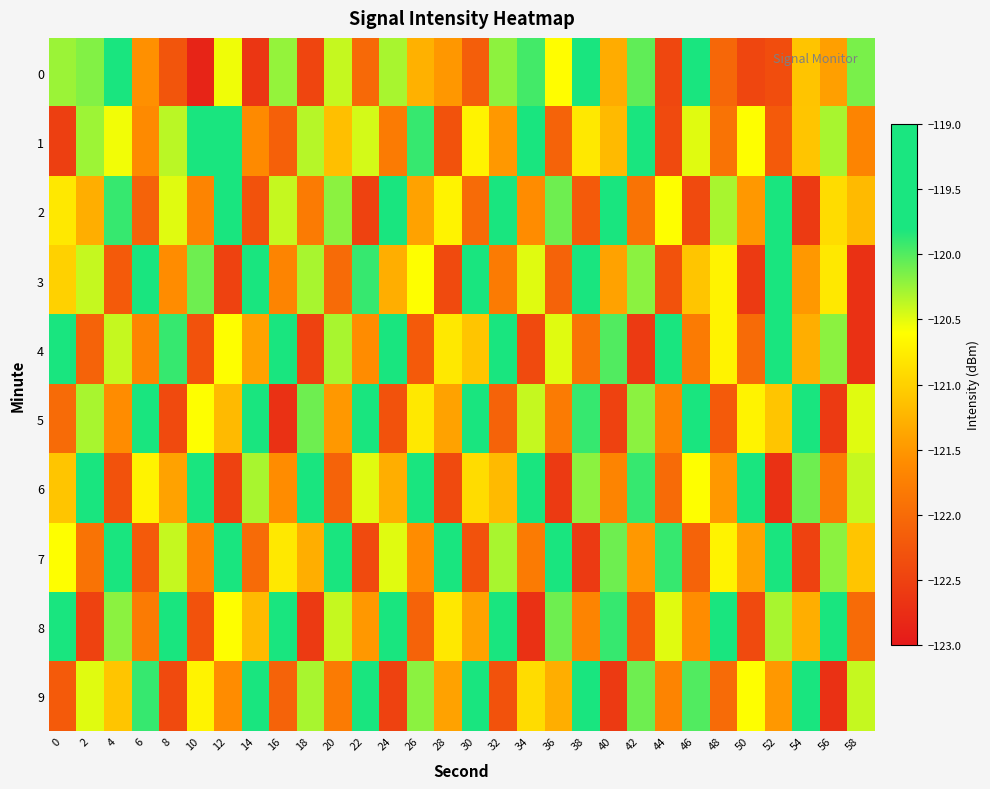

At which category does the chart reach its minimum across all series?

10